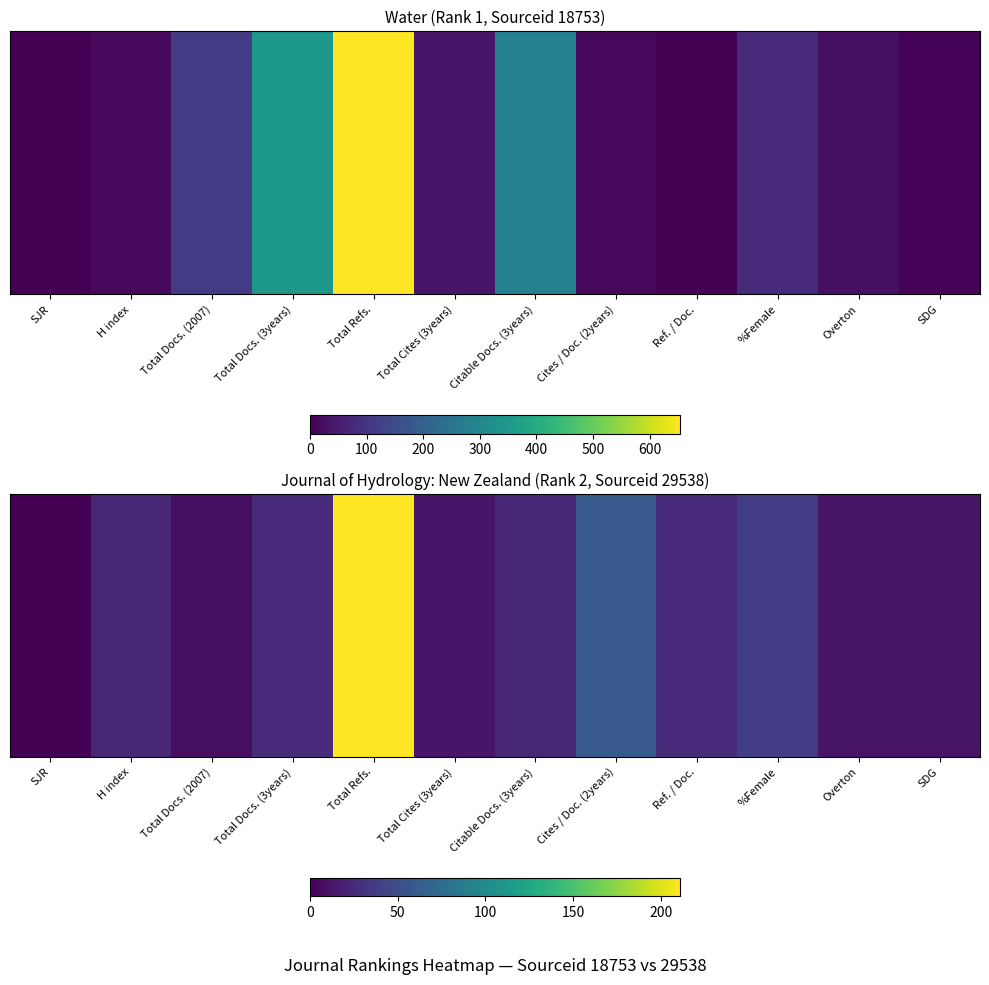

List the labels in order of value, smallest first.

SJR, Total Docs. (2007), Overton, SDG, Total Cites (3years), H index, Citable Docs. (3years), Total Docs. (3years), Ref. / Doc., %Female, Cites / Doc. (2years), Total Refs.